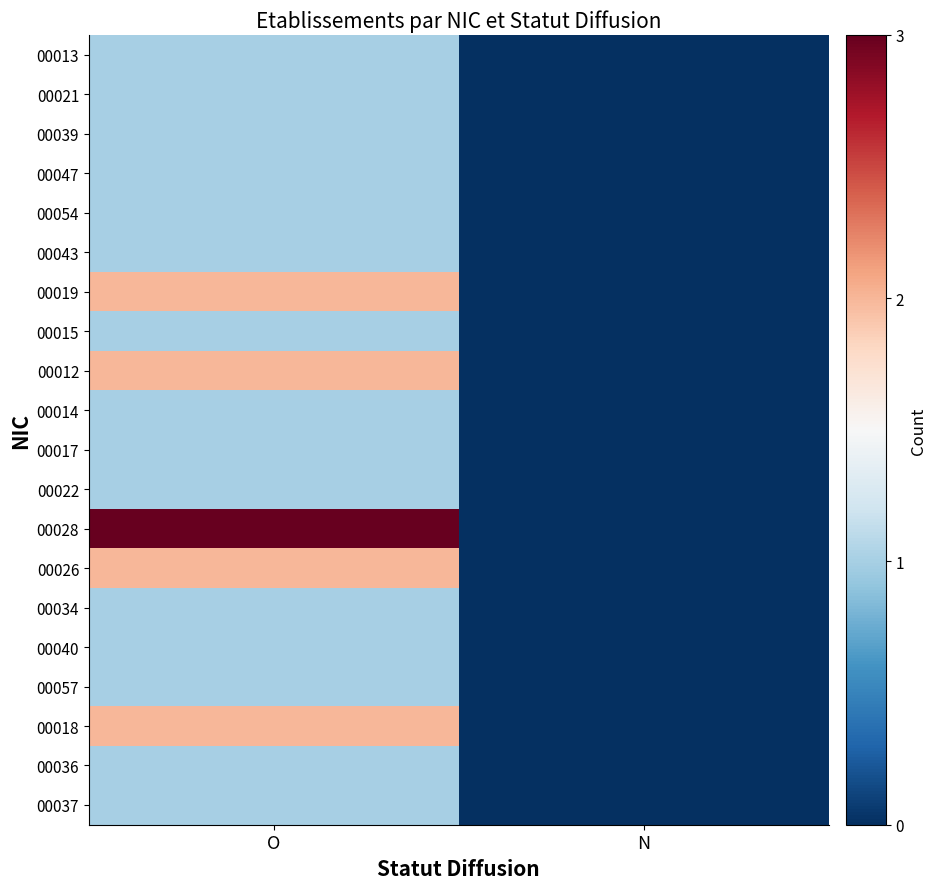

Reading left to right, extract all data points from this chart.

00013: O=1	N=0
00021: O=1	N=0
00039: O=1	N=0
00047: O=1	N=0
00054: O=1	N=0
00043: O=1	N=0
00019: O=2	N=0
00015: O=1	N=0
00012: O=2	N=0
00014: O=1	N=0
00017: O=1	N=0
00022: O=1	N=0
00028: O=3	N=0
00026: O=2	N=0
00034: O=1	N=0
00040: O=1	N=0
00057: O=1	N=0
00018: O=2	N=0
00036: O=1	N=0
00037: O=1	N=0